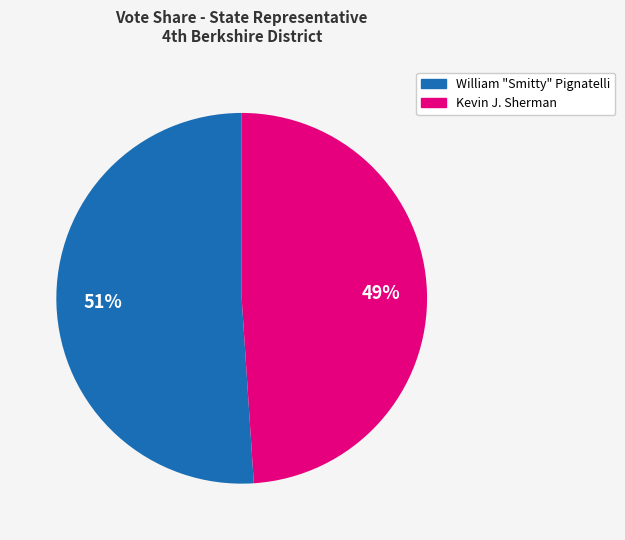

To the nearest percent, what is the average slice percentage?

50%